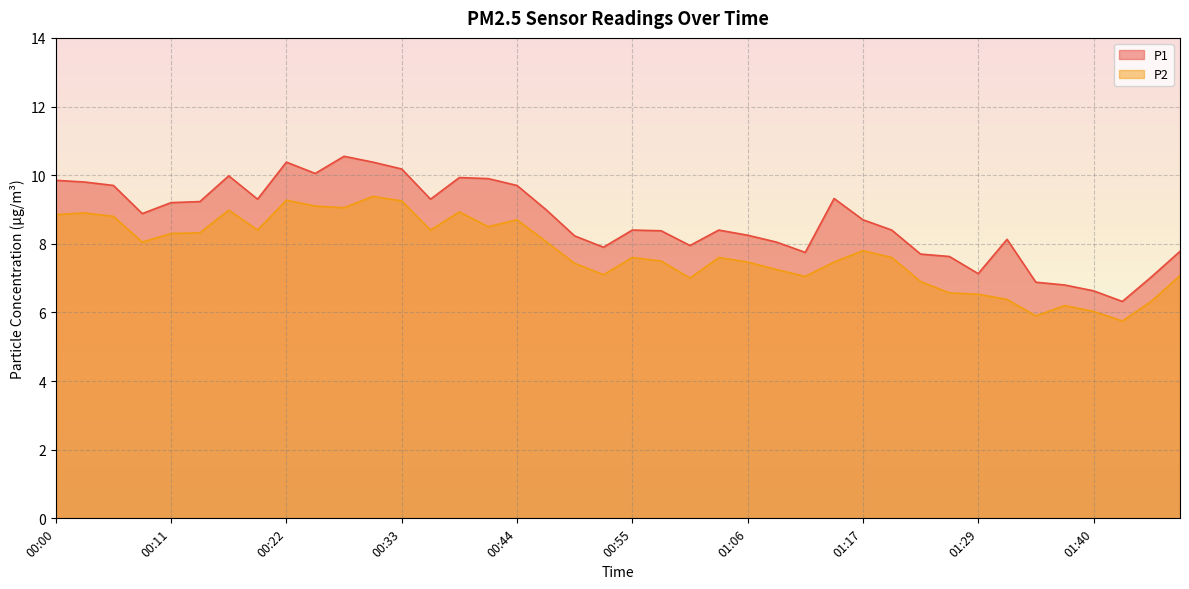

What is the maximum value shown in the chart?

10.6